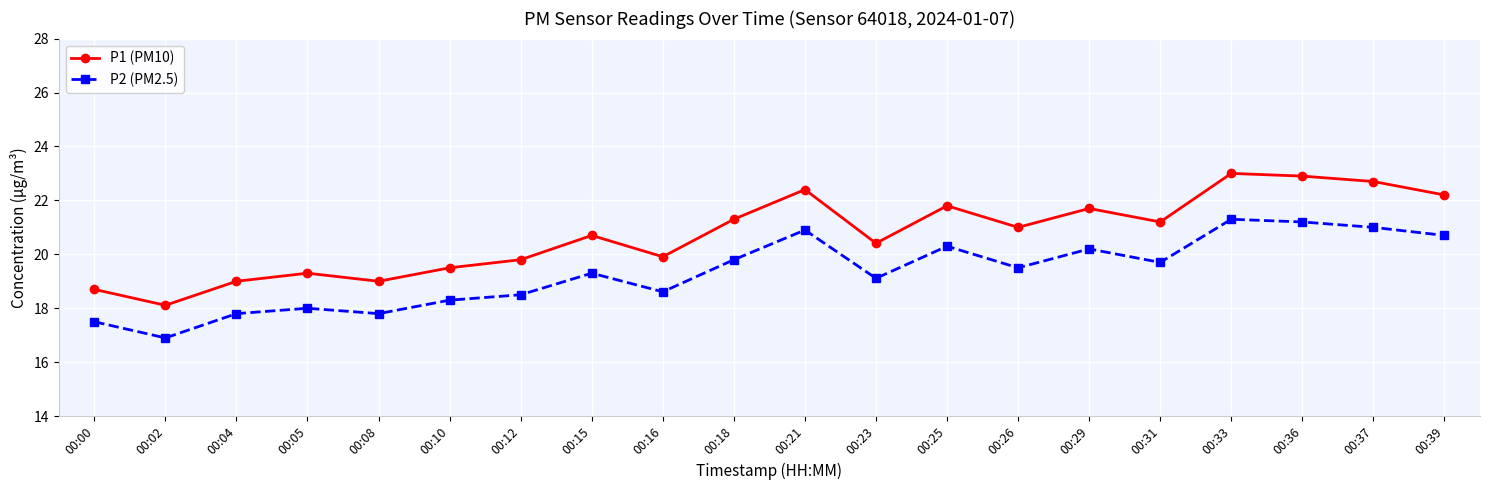

Which category has the lowest value across all series?

00:02